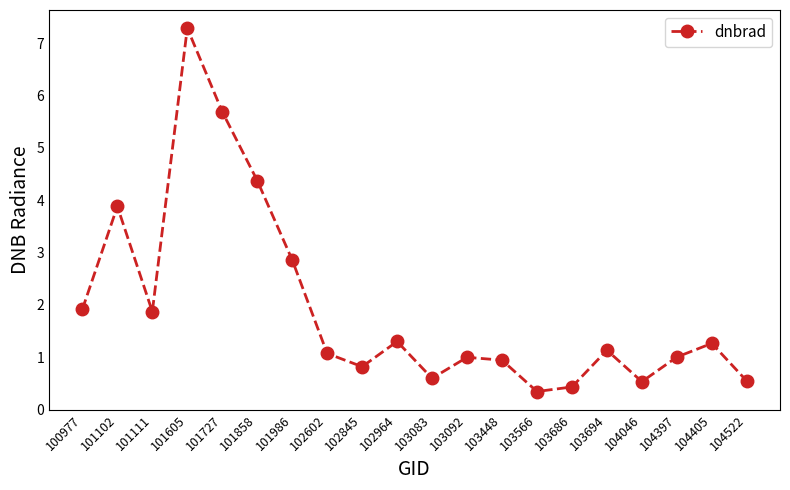

True or false: there are more than 2 points higher than both neighbors.

True